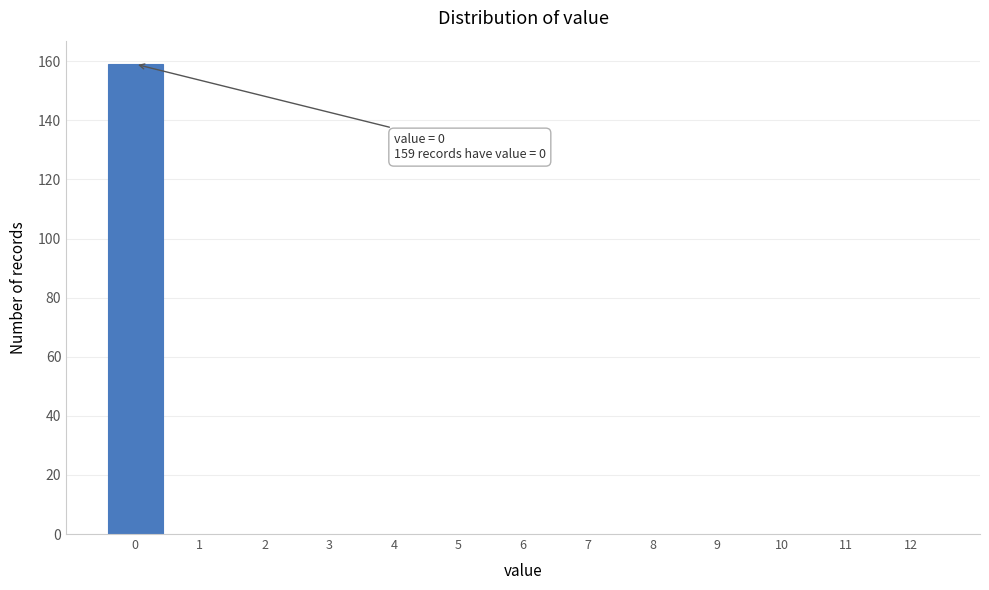

Reading right to left, what are all the values shown in this chart?

12=0	11=0	10=0	9=0	8=0	7=0	6=0	5=0	4=0	3=0	2=0	1=0	0=159